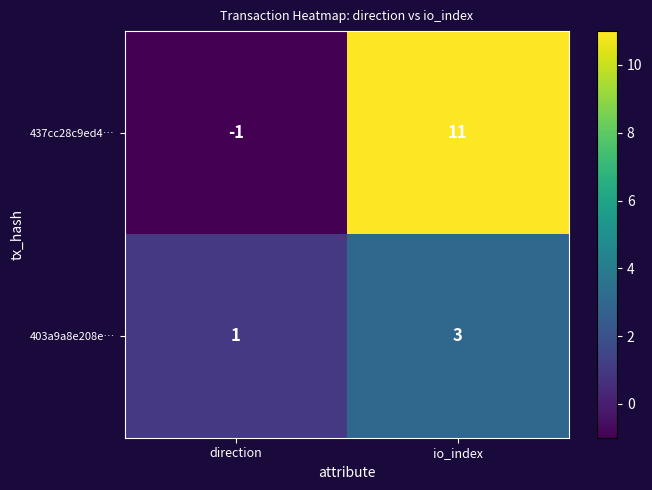

What is the sum of all 437cc28c9ed4… values?

10